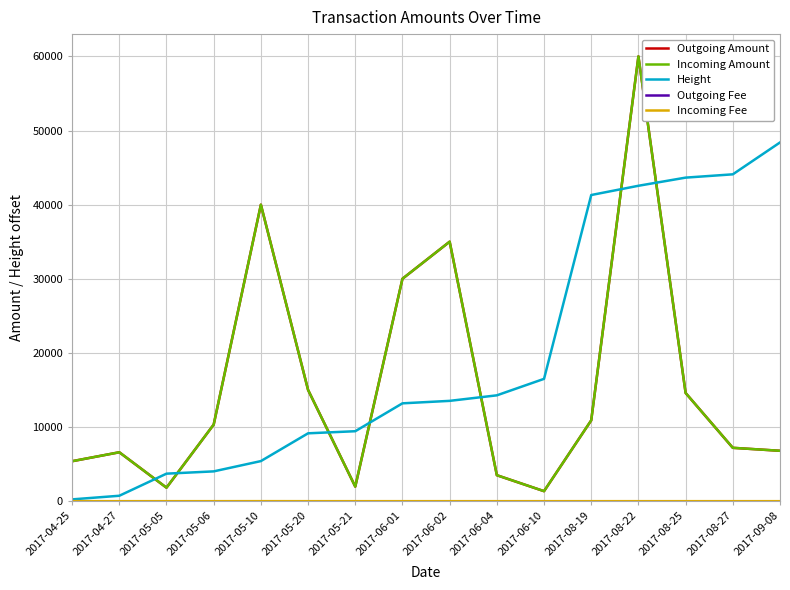

Which series changed the most between 2017-05-20 and 2017-08-25?

Height